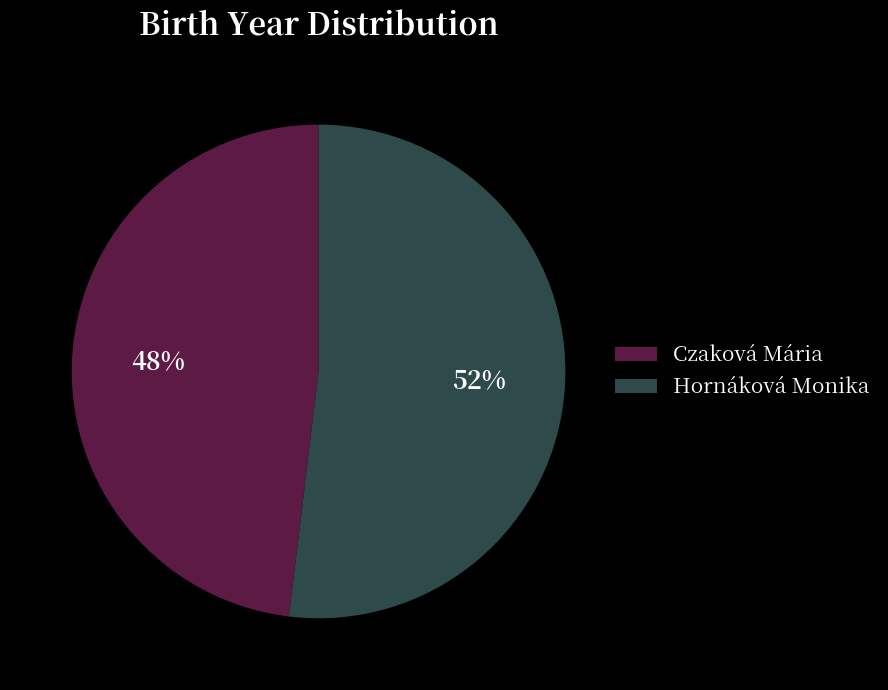

What is the smallest slice in the pie chart?

Czaková Mária